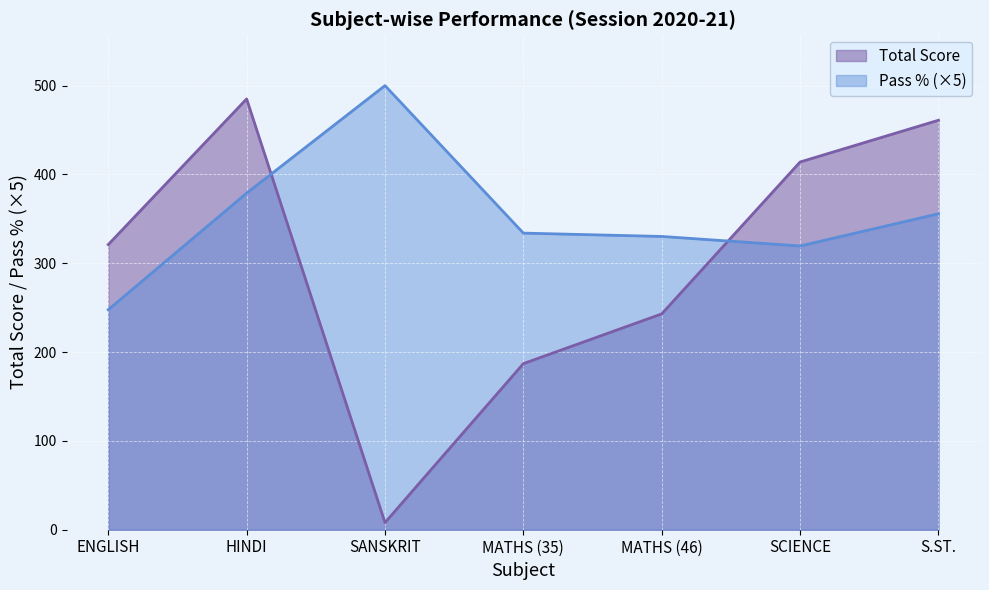

Where is Total Score nearest to the value 246?

MATHS (46)